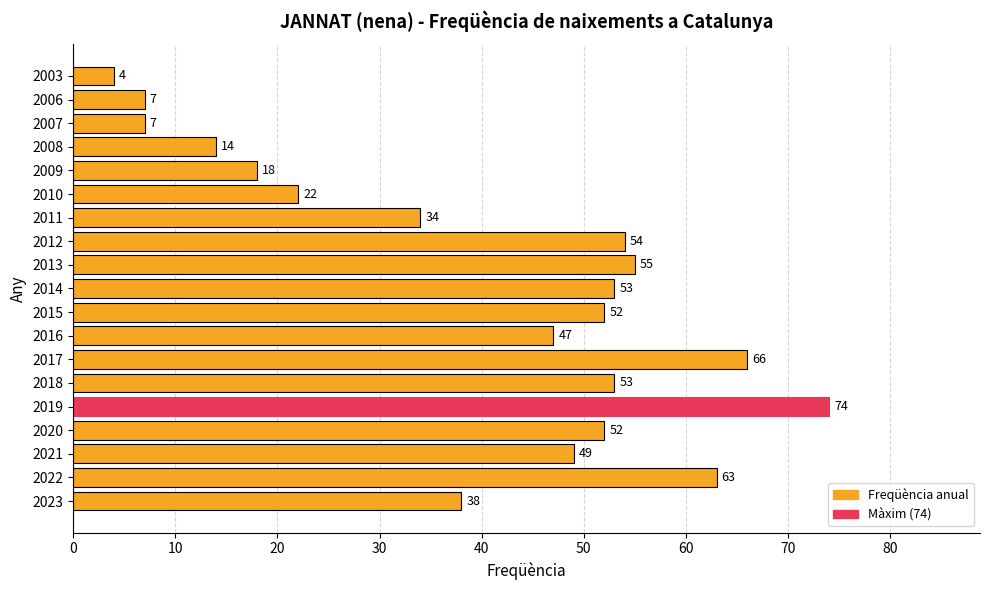

Reading bottom to top, list all the values displayed in this chart.

38	63	49	52	74	53	66	47	52	53	55	54	34	22	18	14	7	7	4